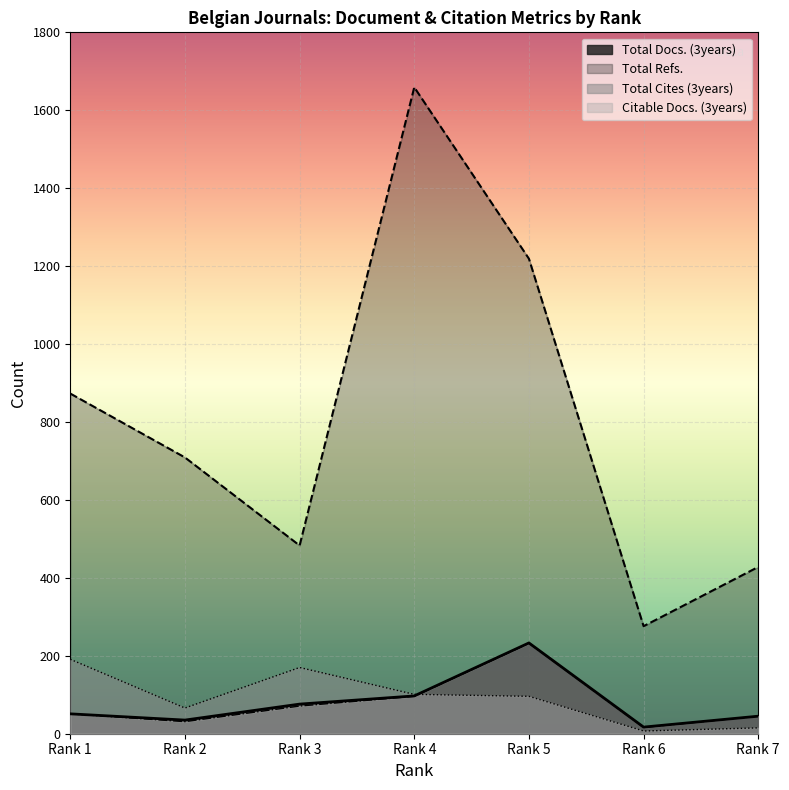

How many lines are shown in the chart?

4